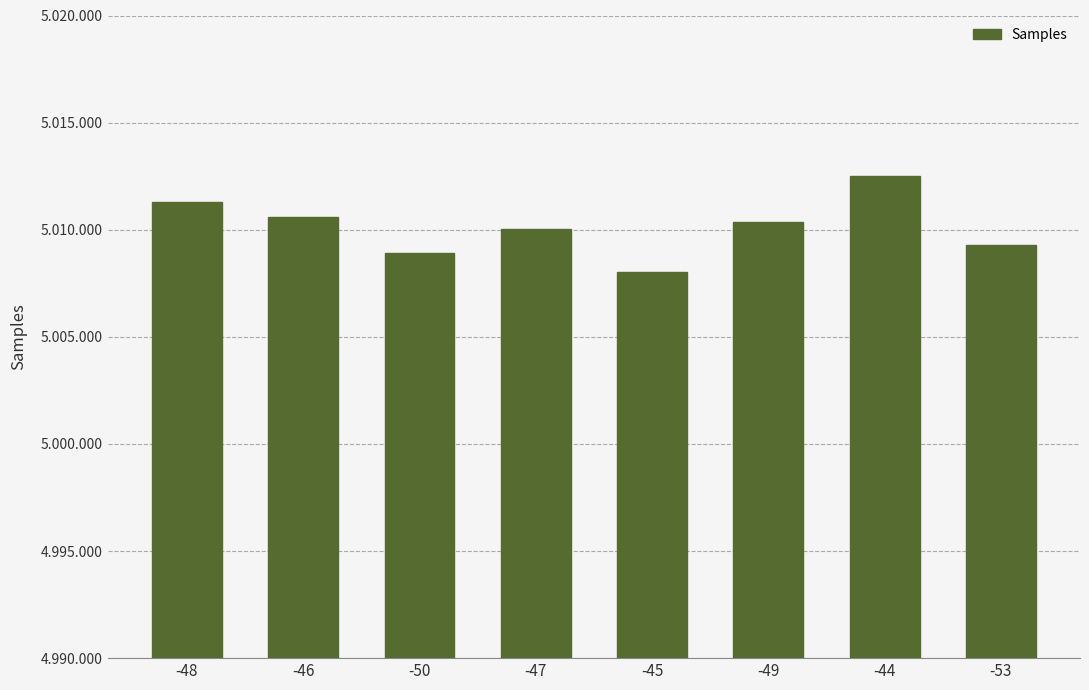

What is the difference between the second highest and minimum values?

3285